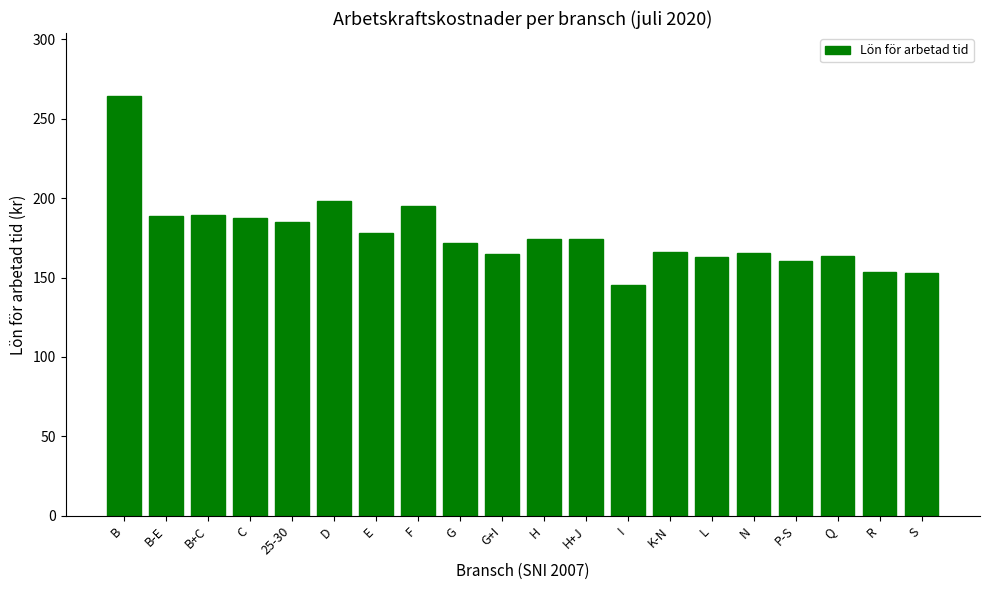

What is the change in value from G to S?

-19.0